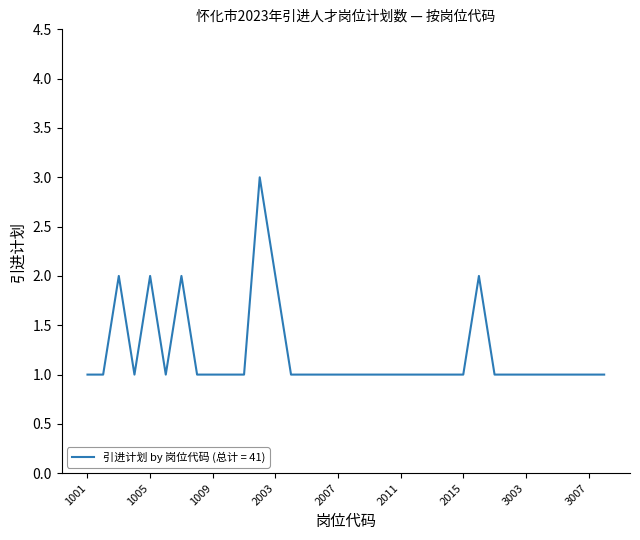

What is the maximum value shown in the chart?

3